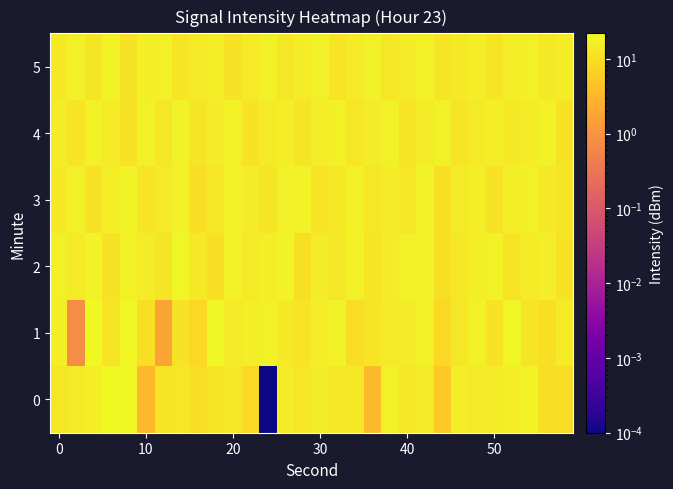

Reading left to right, list all the values displayed in this chart.

0: 12.9	14.8	16.0	21.9	20.0	3.3	12.1	13.2	10.5	12.3	13.1	8.8	0.0	15.4	13.2	15.2	13.2	14.0	3.7	17.0	13.1	14.6	5.6	15.8	14.3	15.0	16.1	18.3	10.8	10.1
1: 15.9	0.8	21.2	12.2	20.1	10.4	1.7	11.2	8.7	19.0	14.5	15.7	17.2	13.6	11.9	16.4	18.1	9.7	12.2	14.9	15.3	17.5	8.6	13.1	16.8	11.4	19.2	12.9	10.3	14.7
2: 16.9	14.5	18.3	11.7	17.4	15.2	12.8	19.1	13.9	10.6	17.7	14.3	16.2	18.5	11.1	15.6	13.4	17.8	12.3	15.0	16.5	18.7	10.9	13.2	15.8	17.3	12.7	14.4	16.1	11.6
3: 13.8	17.2	11.3	15.7	18.4	12.1	14.6	16.9	10.5	13.3	17.6	15.1	12.4	16.7	18.2	11.8	14.2	17.9	13.5	15.4	13.0	18.6	10.2	14.8	16.3	11.5	16.0	17.1	13.7	12.6
4: 15.5	12.2	17.7	14.3	11.6	16.8	13.4	18.1	12.9	15.6	17.4	11.2	14.7	16.2	12.5	15.9	17.3	13.1	15.0	16.6	11.9	15.3	17.8	12.1	14.5	16.4	13.6	15.2	17.5	11.7
5: 14.2	16.5	12.8	18.3	11.4	15.7	17.1	12.3	14.9	16.2	11.7	14.4	17.6	13.0	15.4	17.2	12.0	14.6	16.8	13.2	15.5	17.7	12.4	14.1	16.3	11.8	16.0	17.4	13.7	15.0